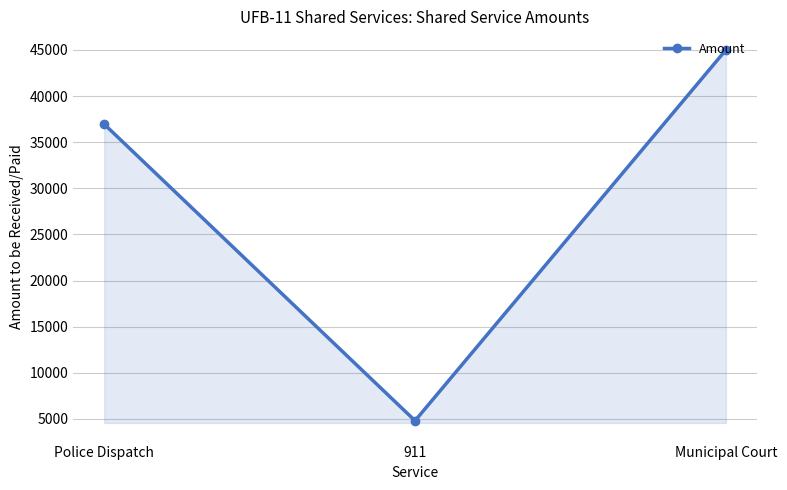

True or false: the data shows 36950 at Police Dispatch.

True